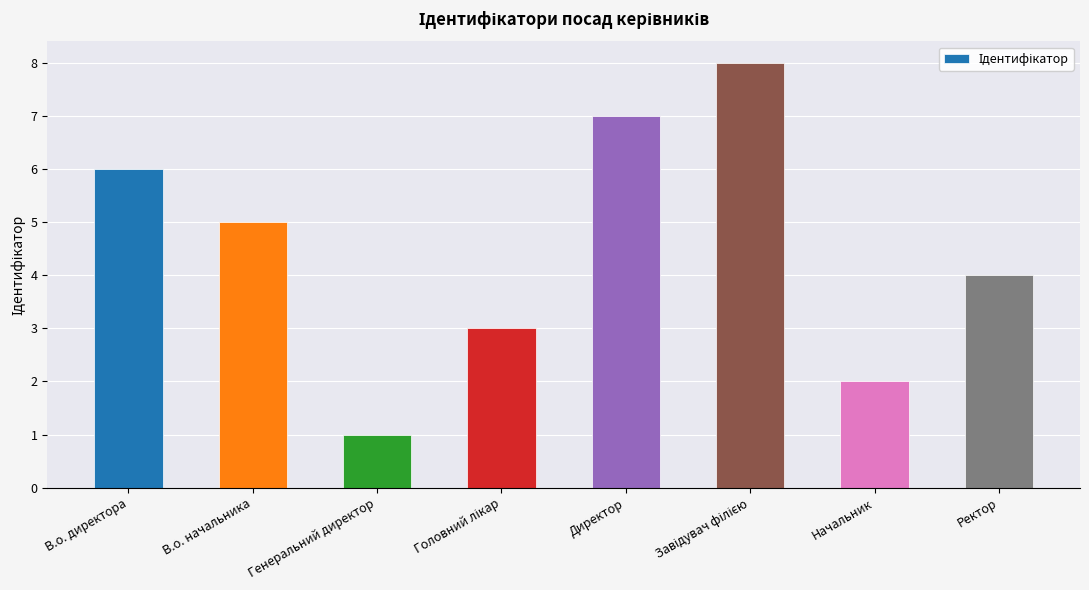

How many bars are there in total?

8